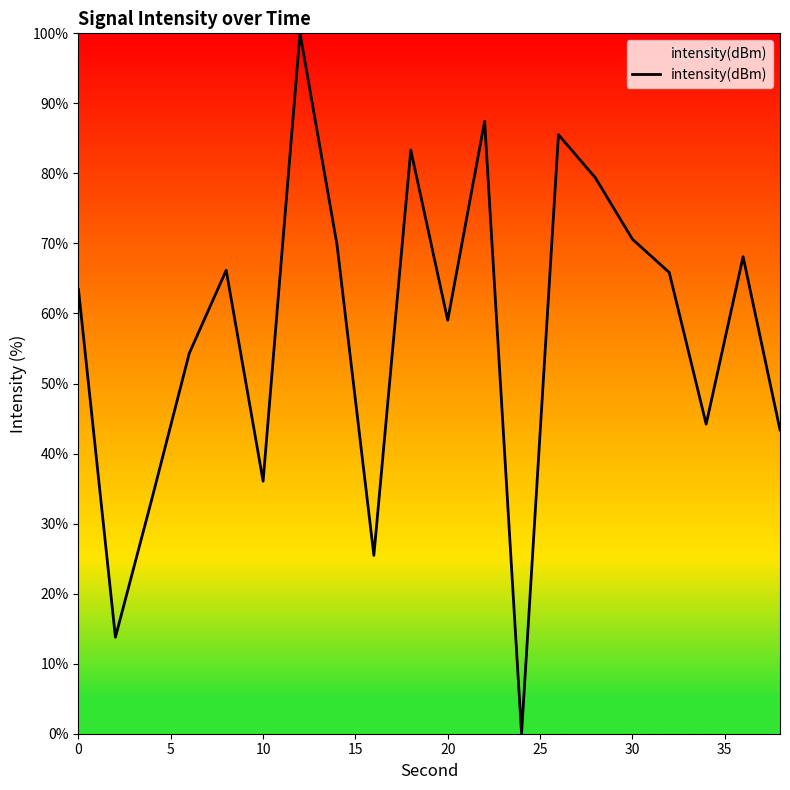

Count the number of data series in this chart.

1